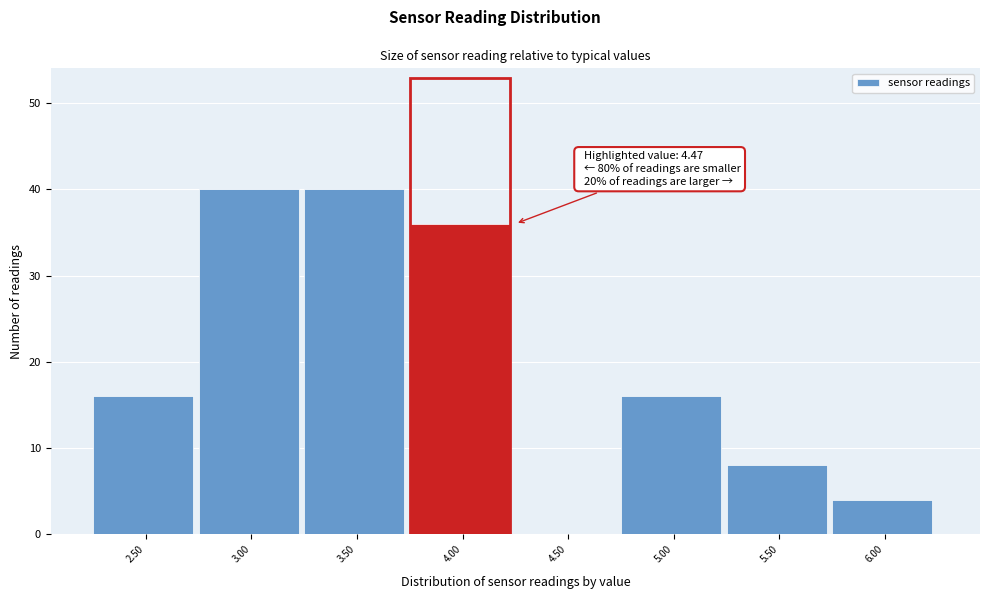

Reading left to right, transcribe all the data shown in this chart.

2.50=16	3.00=40	3.50=40	4.00=36	4.50=0	5.00=16	5.50=8	6.00=4